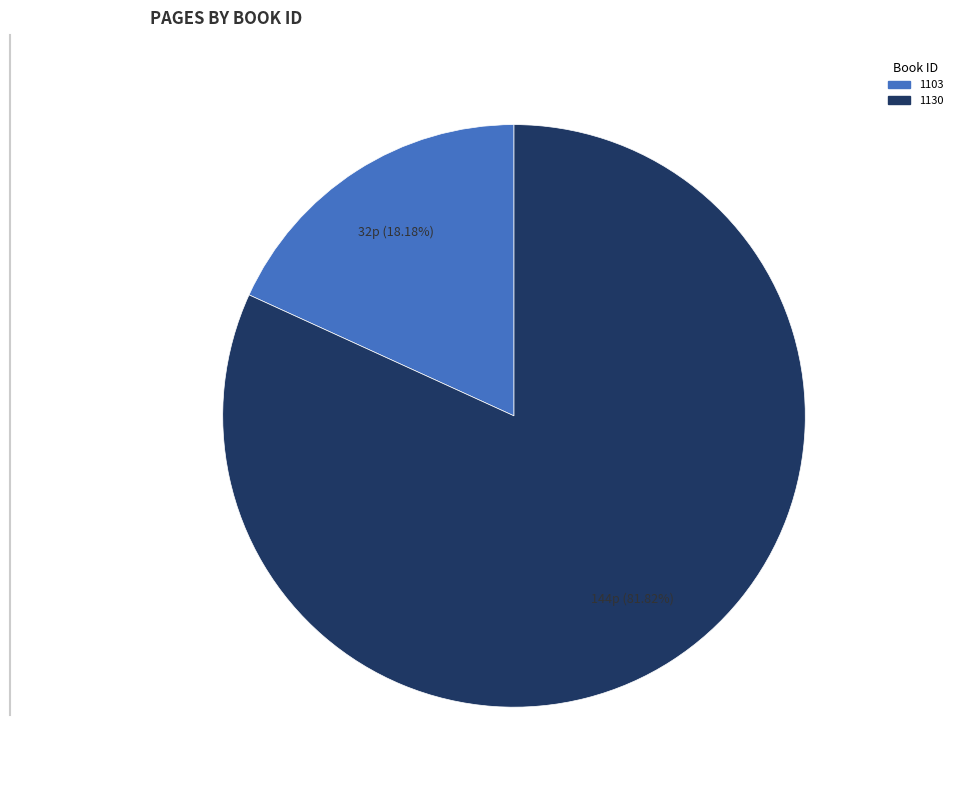

To the nearest percent, what is the difference between the 1103 and 1130 slice percentages?

64%